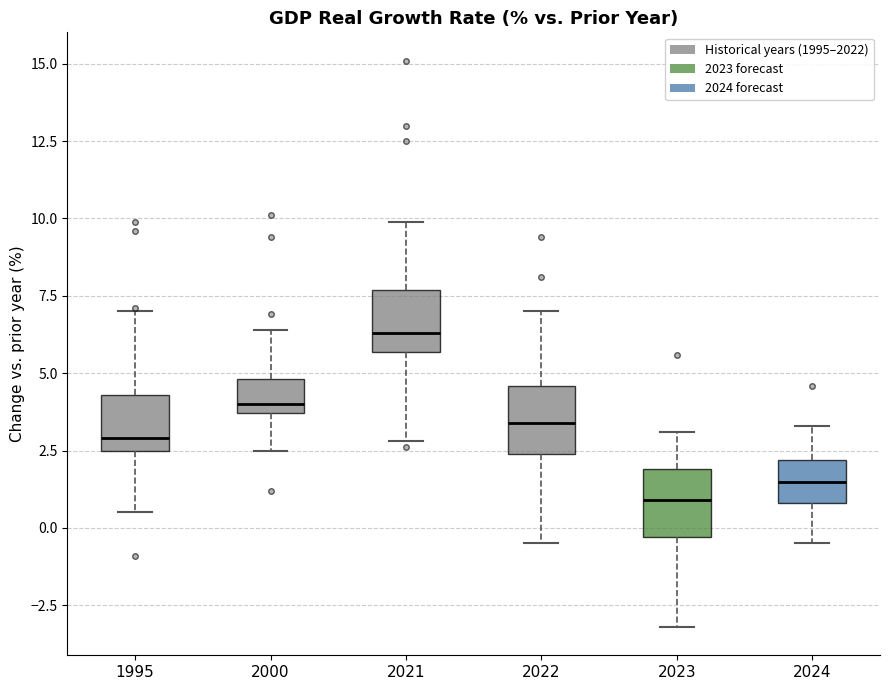

Reading left to right, transcribe this box plot: for each box, give where its median line is, the range the box spans, and where its two whiskers end, as read against the y-axis. The values are not printed on the chart, so give them approximately, as read against the axis.

1995: median 3.0, box 2.5 to 4.5, whiskers 0.5 to 7.0
2000: median 4.0, box 3.5 to 5.0, whiskers 2.5 to 6.5
2021: median 6.5, box 5.5 to 7.5, whiskers 3.0 to 10.0
2022: median 3.5, box 2.5 to 4.5, whiskers -0.5 to 7.0
2023: median 1.0, box -0.5 to 2.0, whiskers -3.0 to 3.0
2024: median 1.5, box 1.0 to 2.0, whiskers -0.5 to 3.5